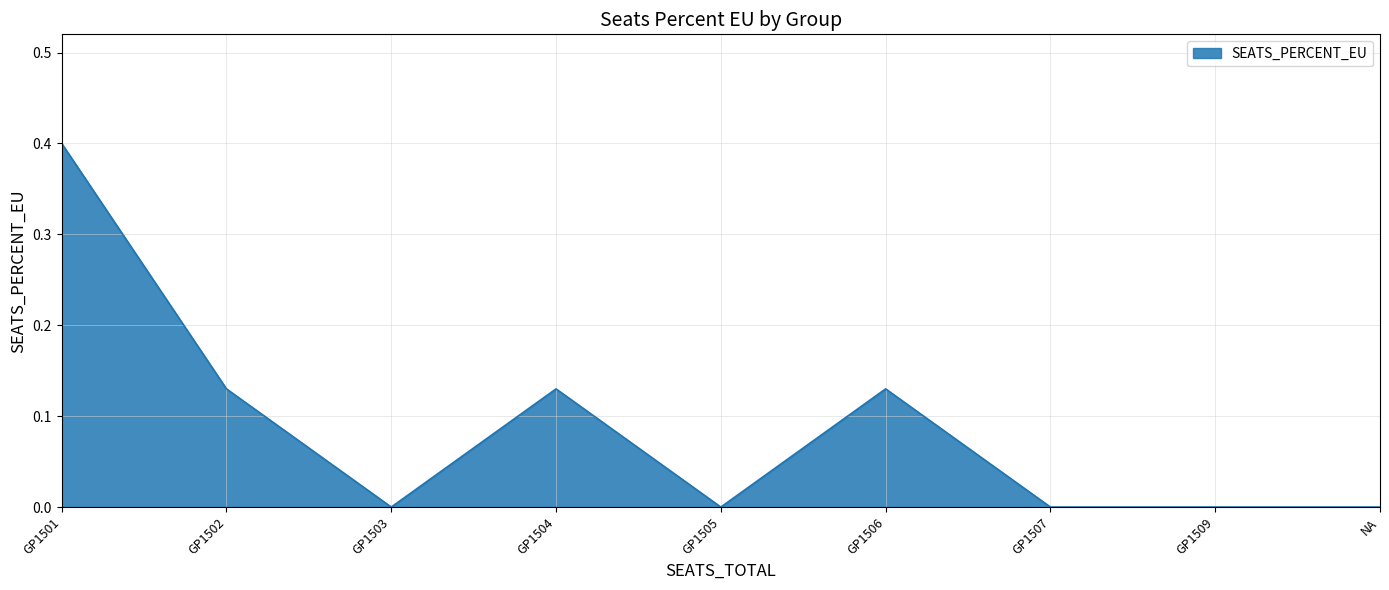

What is the maximum value shown in the chart?

0.4